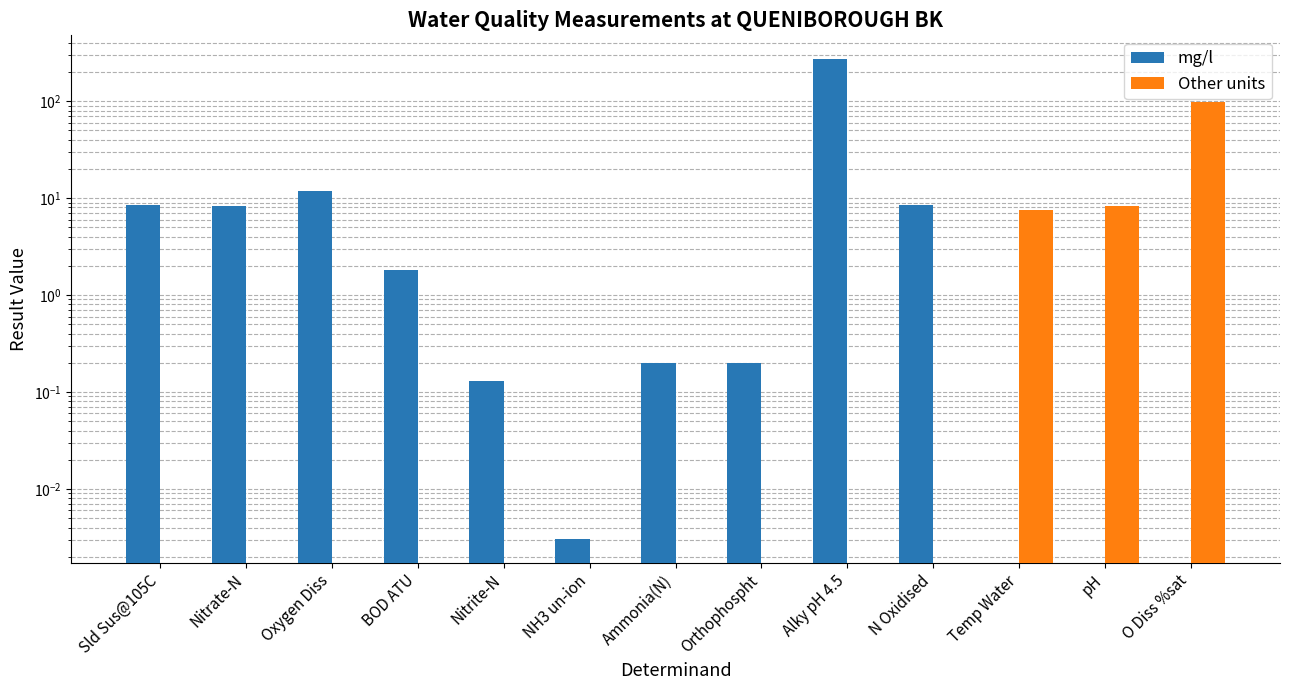

What position from the left is pH?

12